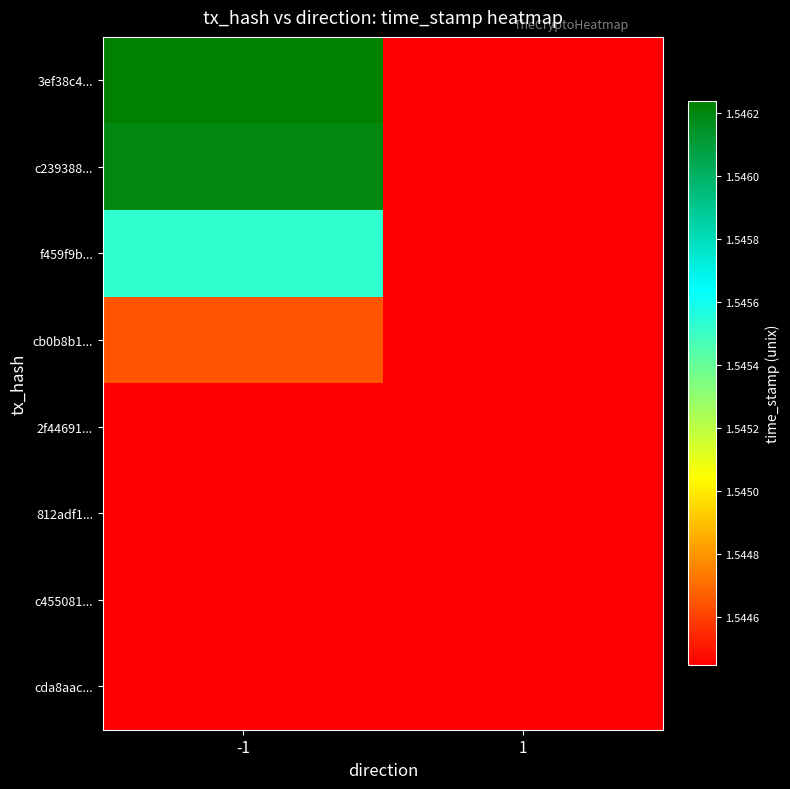

How many 3ef38c4... values are between 1544444941 and 1546235789?

2